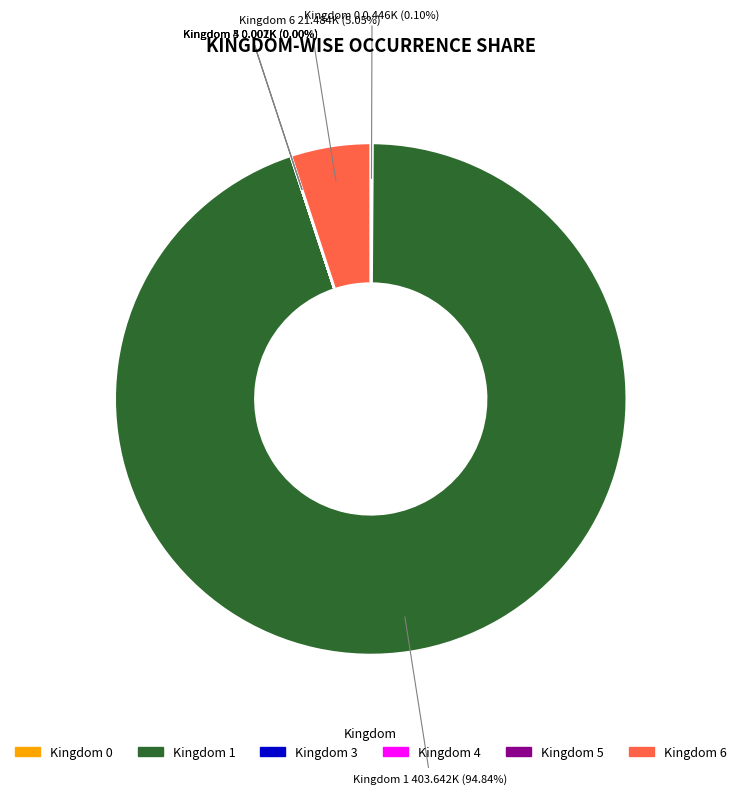

Is there any slice that represents more than half of the pie?

Yes